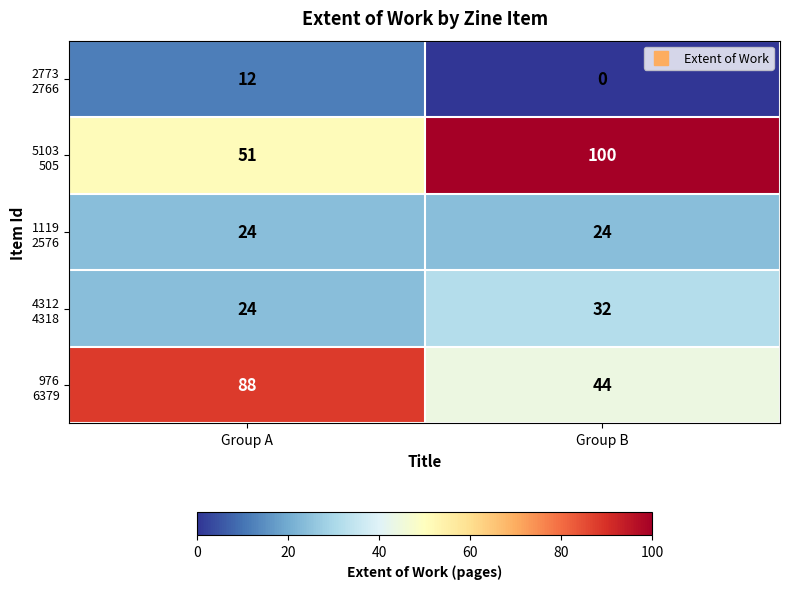

Which label corresponds to the smallest value in the chart?

Group B